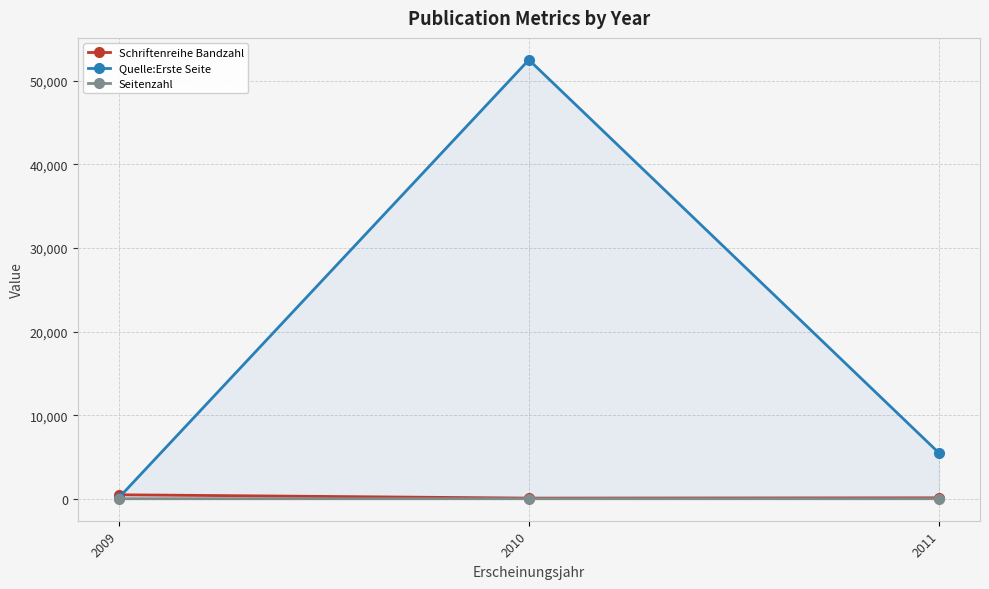

The value of Seitenzahl at 2011 is 12. True or false?

False